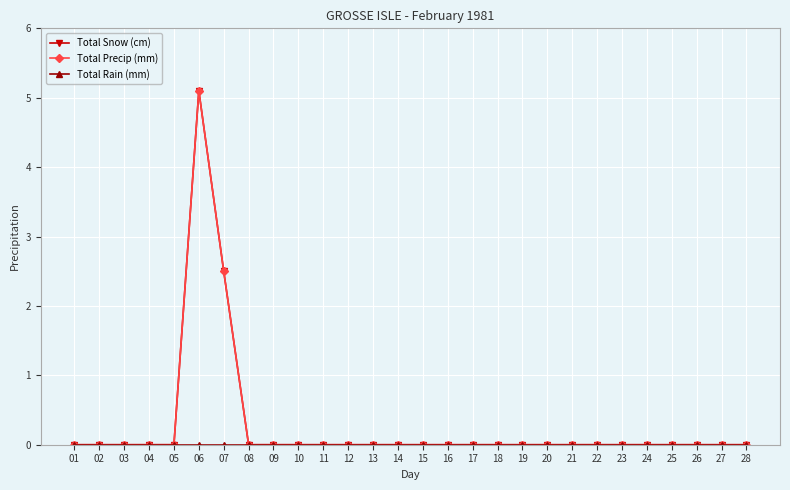

Reading right to left, extract all data points from this chart.

Total Snow (cm): 28=0.0	27=0.0	26=0.0	25=0.0	24=0.0	23=0.0	22=0.0	21=0.0	20=0.0	19=0.0	18=0.0	17=0.0	16=0.0	15=0.0	14=0.0	13=0.0	12=0.0	11=0.0	10=0.0	09=0.0	08=0.0	07=2.5	06=5.1	05=0.0	04=0.0	03=0.0	02=0.0	01=0.0
Total Precip (mm): 28=0.0	27=0.0	26=0.0	25=0.0	24=0.0	23=0.0	22=0.0	21=0.0	20=0.0	19=0.0	18=0.0	17=0.0	16=0.0	15=0.0	14=0.0	13=0.0	12=0.0	11=0.0	10=0.0	09=0.0	08=0.0	07=2.5	06=5.1	05=0.0	04=0.0	03=0.0	02=0.0	01=0.0
Total Rain (mm): 28=0.0	27=0.0	26=0.0	25=0.0	24=0.0	23=0.0	22=0.0	21=0.0	20=0.0	19=0.0	18=0.0	17=0.0	16=0.0	15=0.0	14=0.0	13=0.0	12=0.0	11=0.0	10=0.0	09=0.0	08=0.0	07=0.0	06=0.0	05=0.0	04=0.0	03=0.0	02=0.0	01=0.0